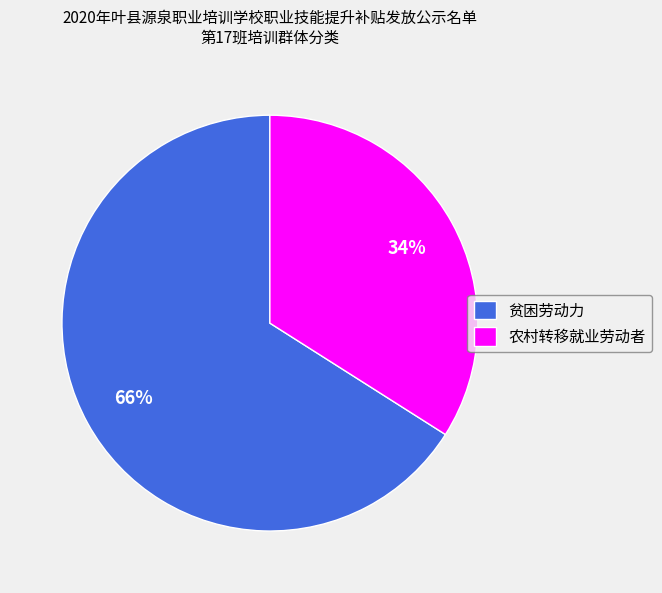

Combined, do 农村转移就业劳动者 and 贫困劳动力 account for over 50%?

Yes